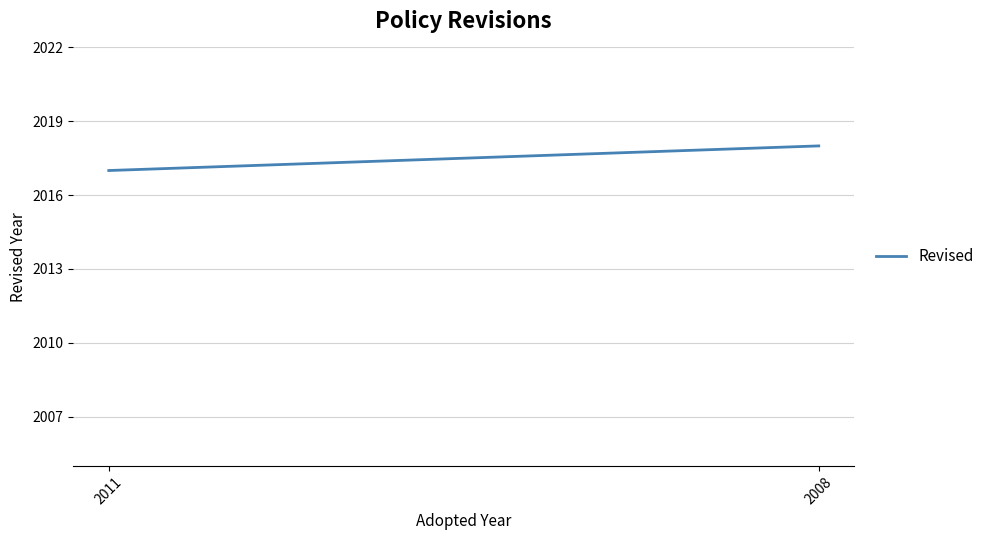

What is the value of the 2nd point from the left?

2018